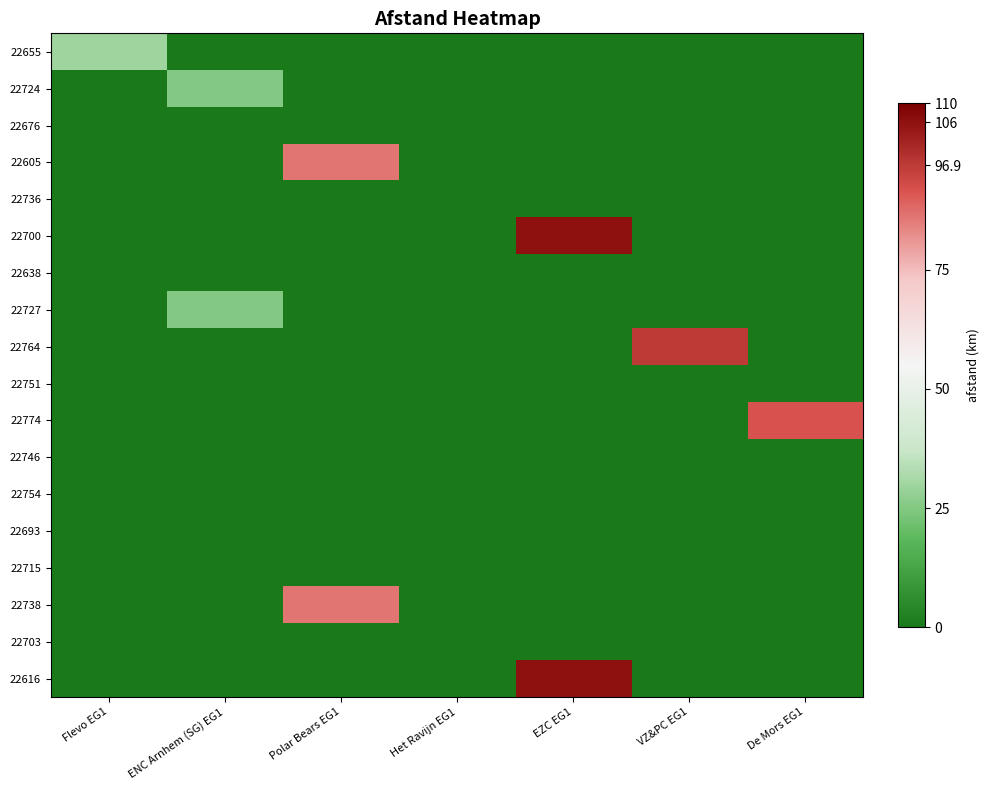

Rank the series by their maximum value, from lowest to highest.

22676, 22736, 22638, 22751, 22746, 22754, 22693, 22715, 22703, 22724, 22727, 22655, 22605, 22738, 22774, 22764, 22700, 22616